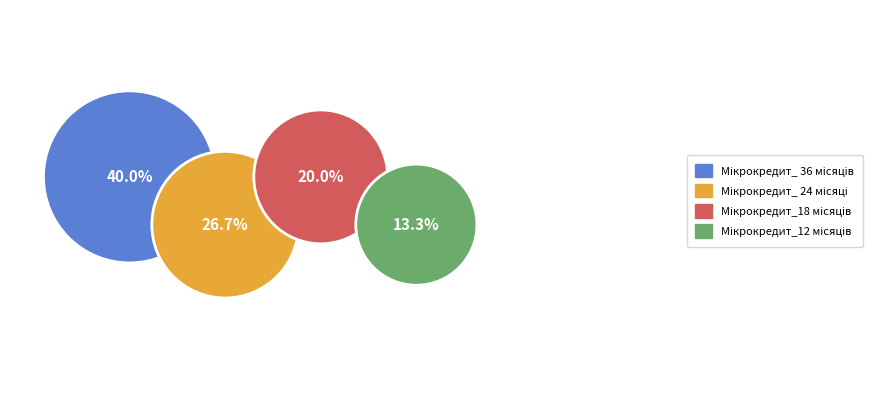

True or false: Мікрокредит_12 місяців accounts for 5% of the total.

False